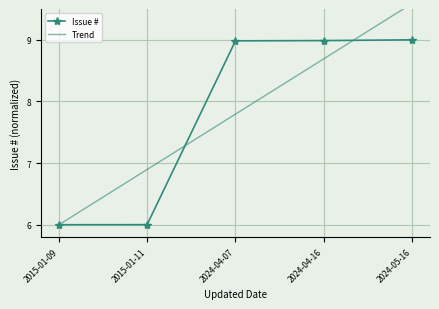

Rank the categories by value from lowest to highest.

2015-01-09, 2015-01-11, 2024-04-07, 2024-04-16, 2024-05-16